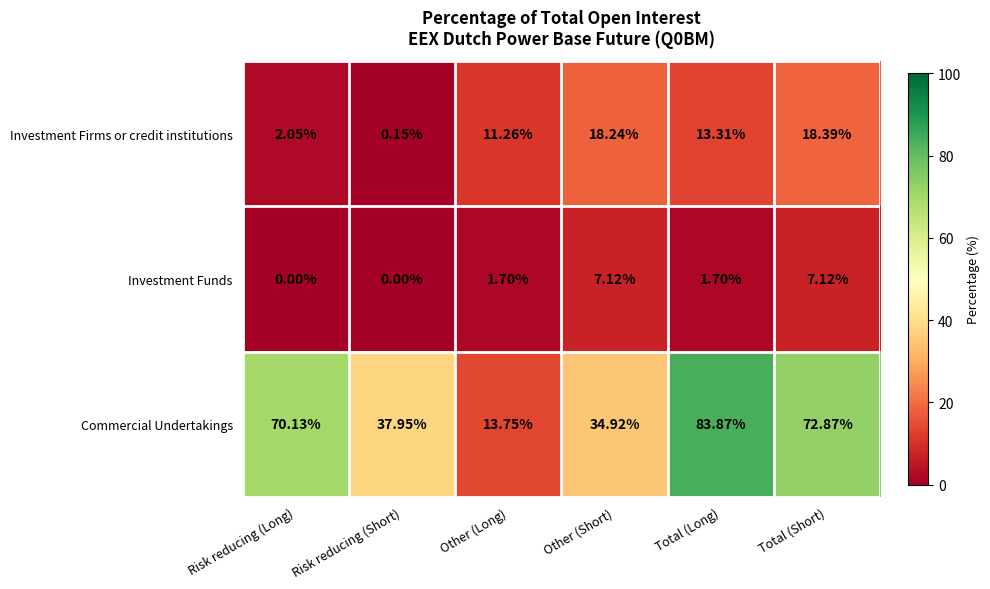

How many data points does each series have?

6